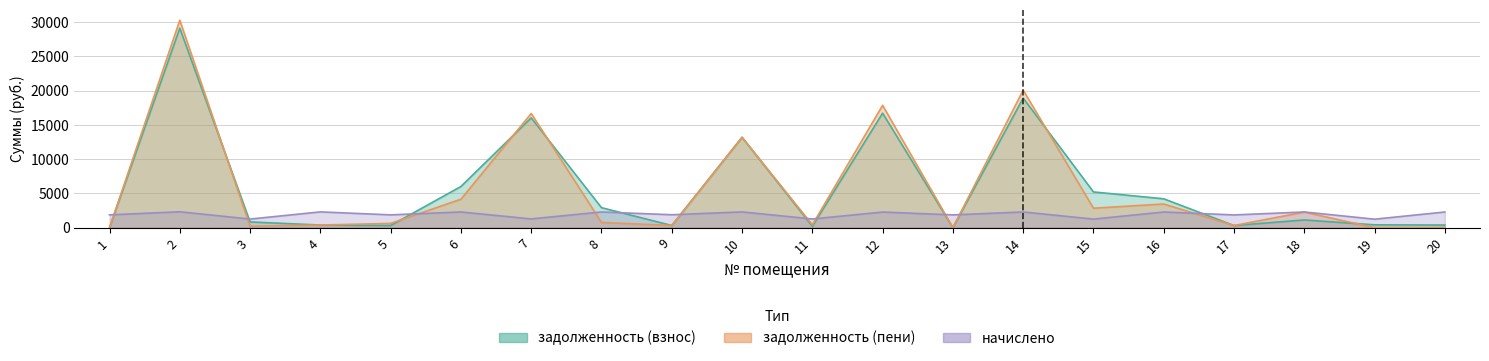

Rank the series by their maximum value, from highest to lowest.

задолженность (пени), задолженность (взнос), начислено